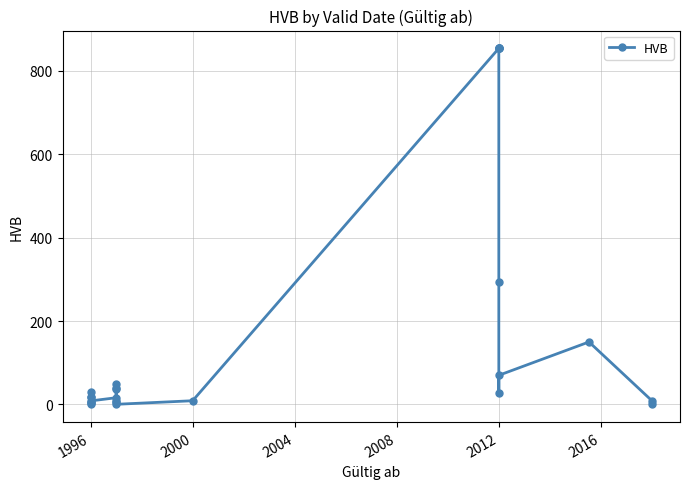

Between 2016 and 2012, which is larger?

2012